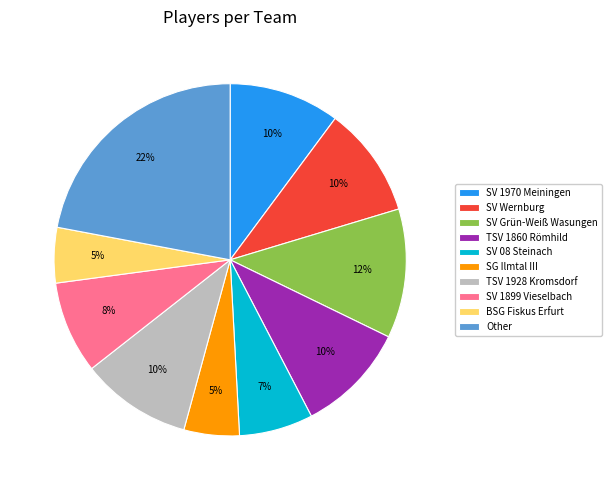

Count the number of slices in the pie.

10